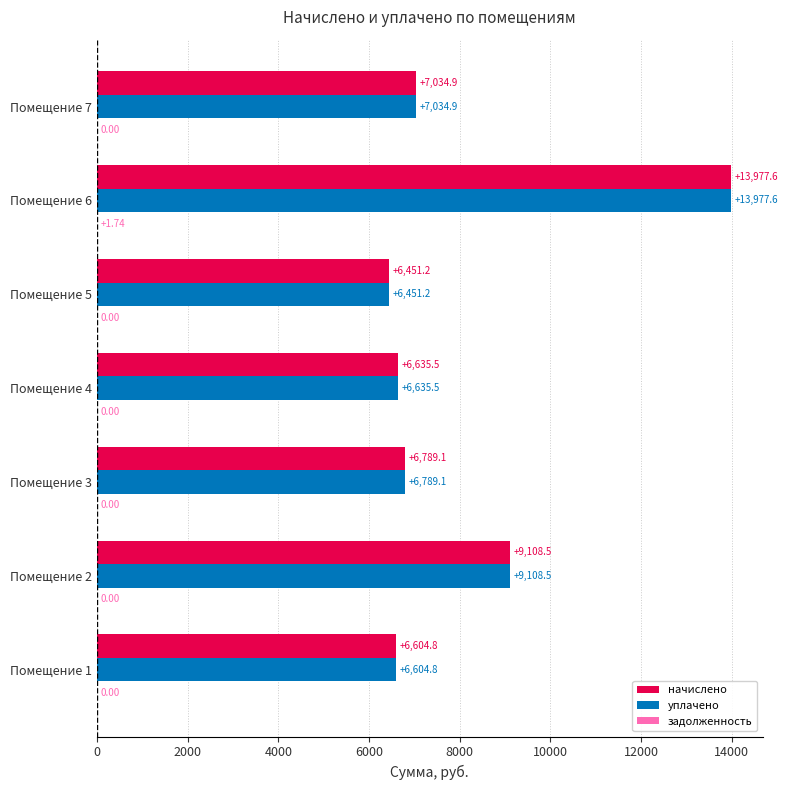

At which category is the sum across all series the highest?

Помещение 6